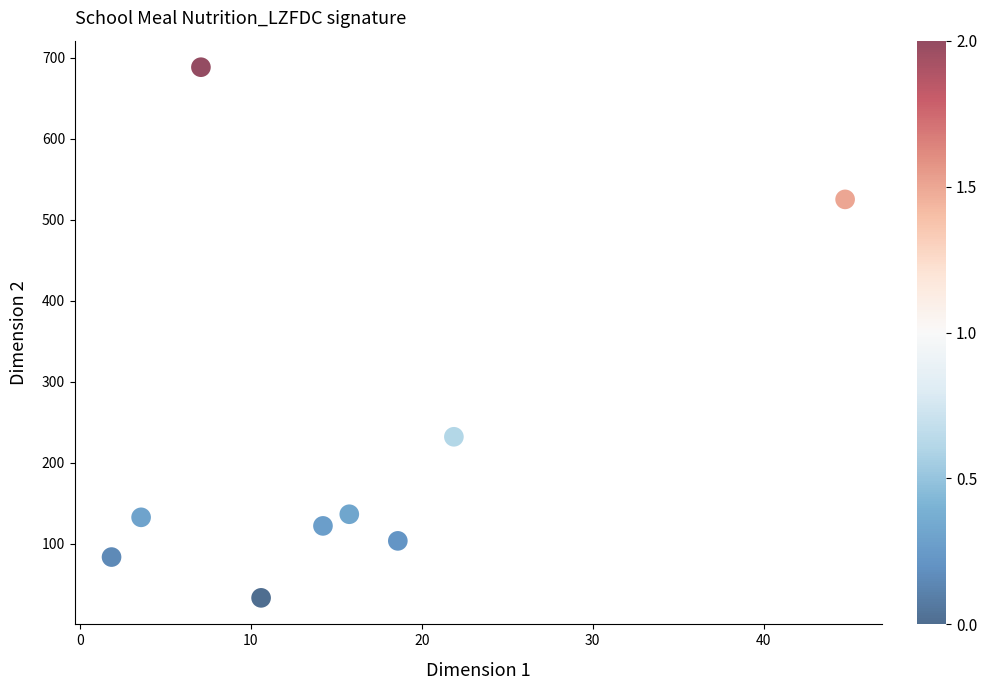

What is the range of X values (max minus min)?

42.9